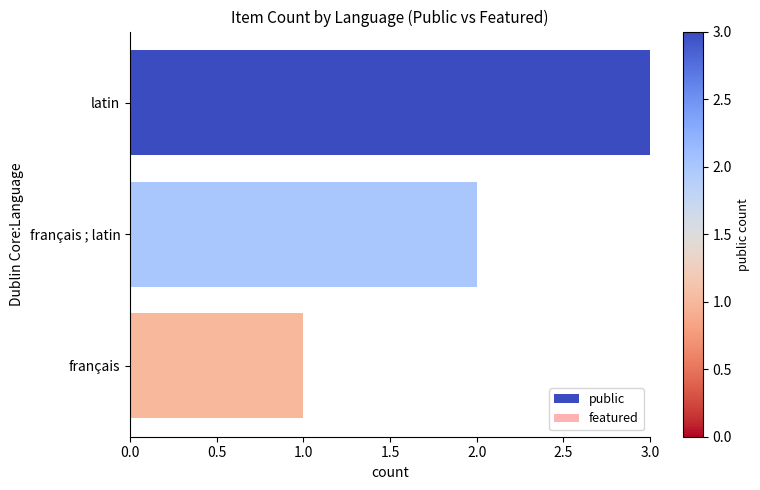

Reading top to bottom, extract all data points from this chart.

latin=3	français ; latin=2	français=1